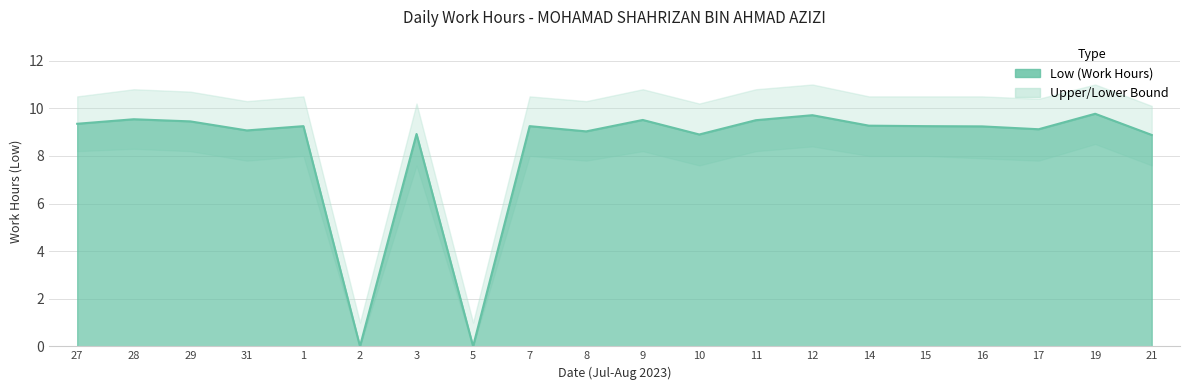

Reading right to left, list all the values displayed in this chart.

Low (Work Hours): 8.9	9.8	9.1	9.2	9.2	9.3	9.7	9.5	8.9	9.5	9.0	9.2	0.0	8.9	0.0	9.2	9.1	9.4	9.5	9.3
Upper Bound: 10.1	11.0	10.4	10.5	10.5	10.5	11.0	10.8	10.2	10.8	10.3	10.5	1.0	10.2	1.0	10.5	10.3	10.7	10.8	10.5
Lower Bound: 7.6	8.5	7.8	7.9	8.0	8.0	8.4	8.2	7.6	8.2	7.8	8.0	0.0	7.6	0.0	8.0	7.8	8.2	8.3	8.2